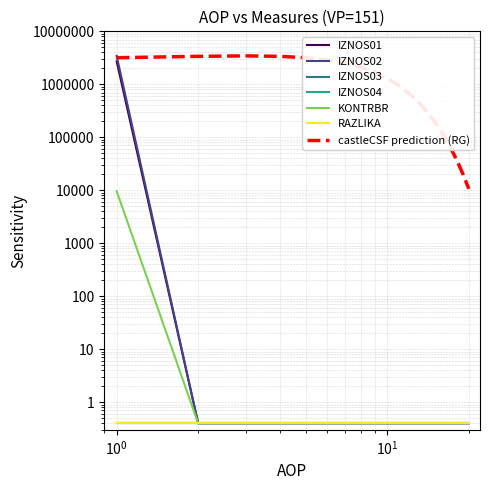

Rank the categories by IZNOS02 value from lowest to highest.

2, 3, 4, 5, 6, 7, 8, 9, 10, 11, 12, 13, 14, 15, 16, 17, 18, 19, 20, 1